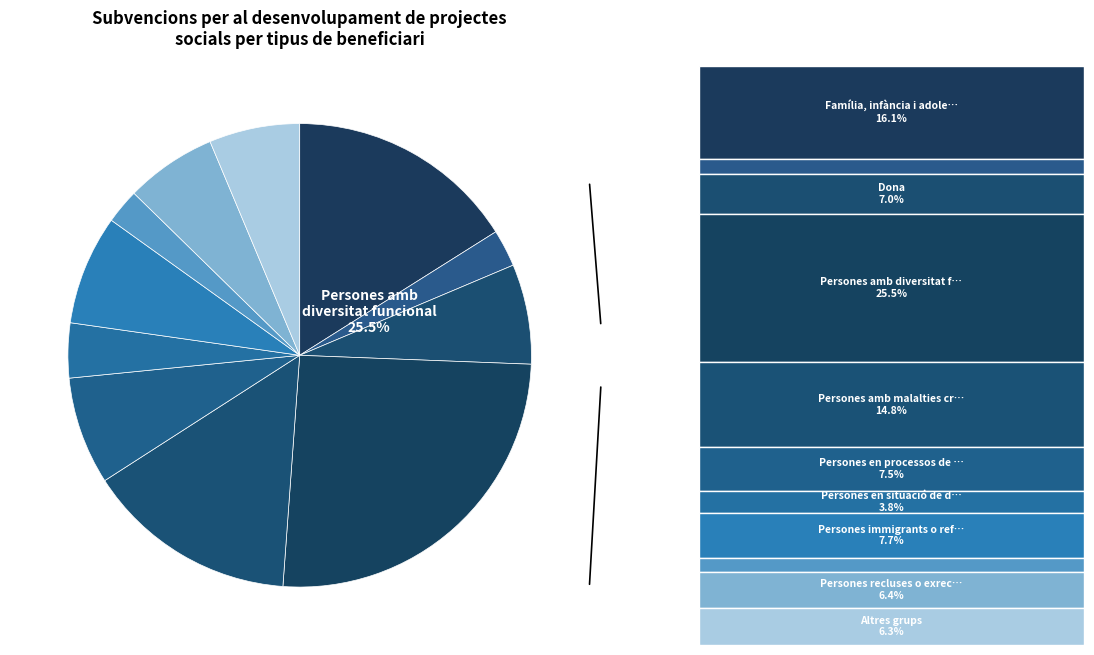

Do Persones majors and Altres grups together represent more than half of the pie?

No